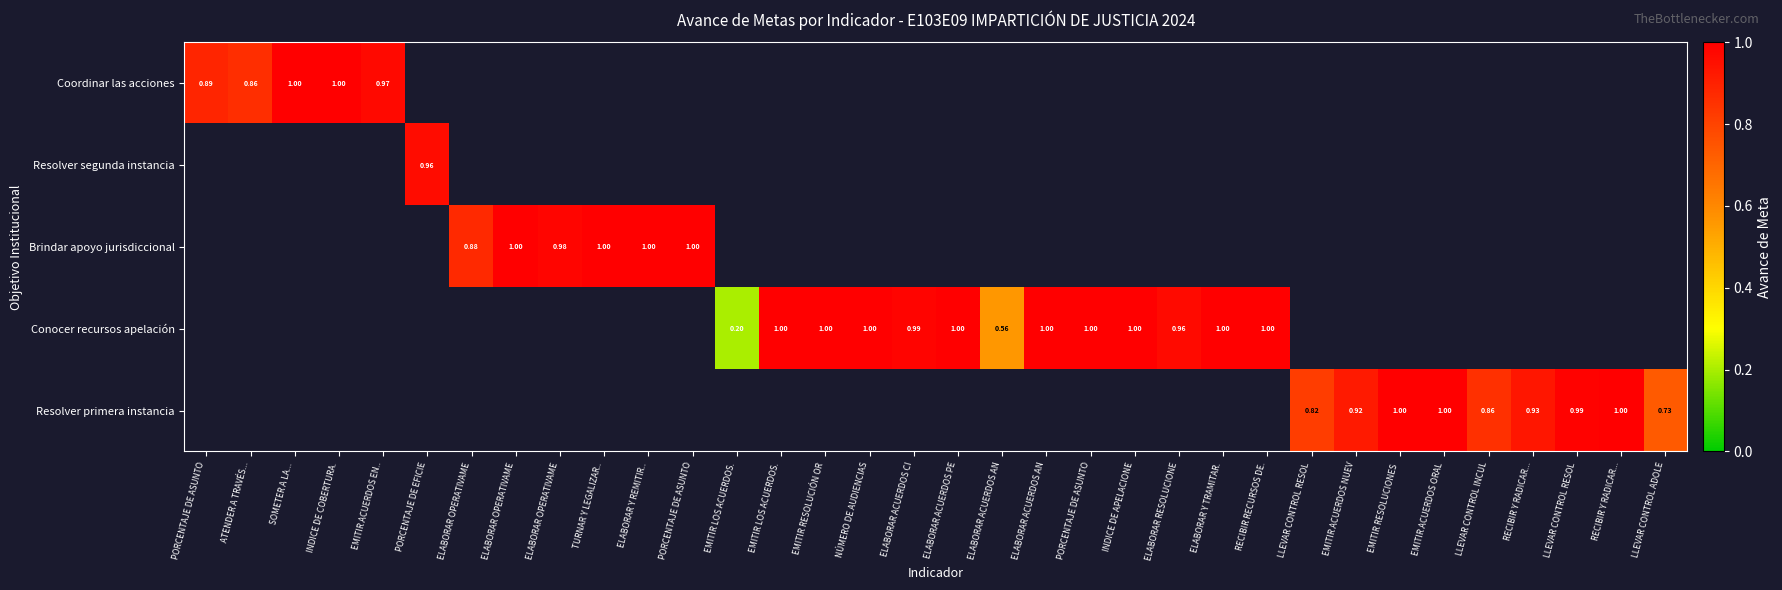

At how many categories does at least one series exceed 0?

34